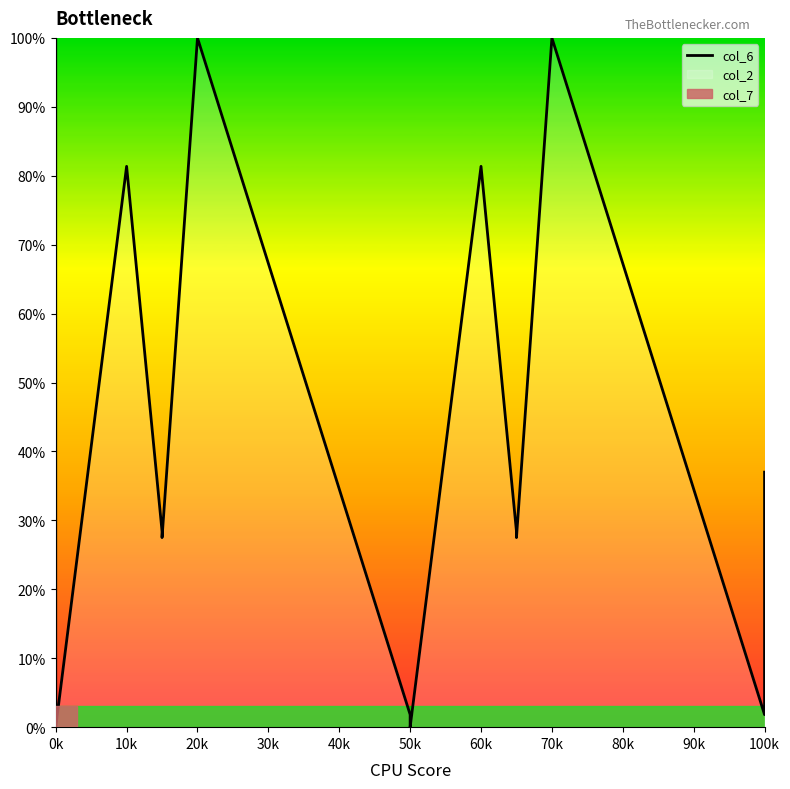

What is the value of the 13th point from the left?

28.4